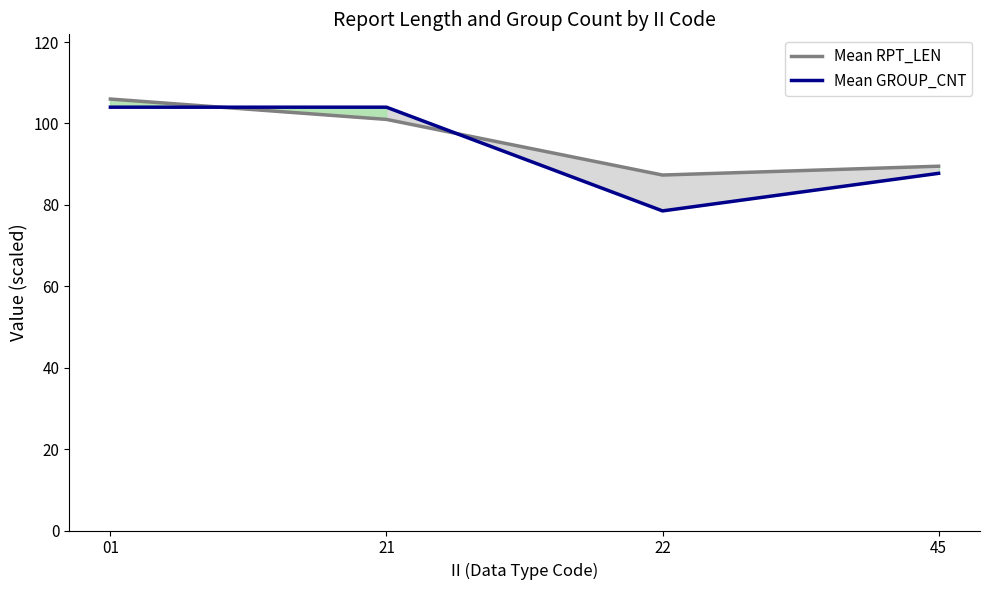

Which series changed the most between 22 and 45?

Mean GROUP_CNT